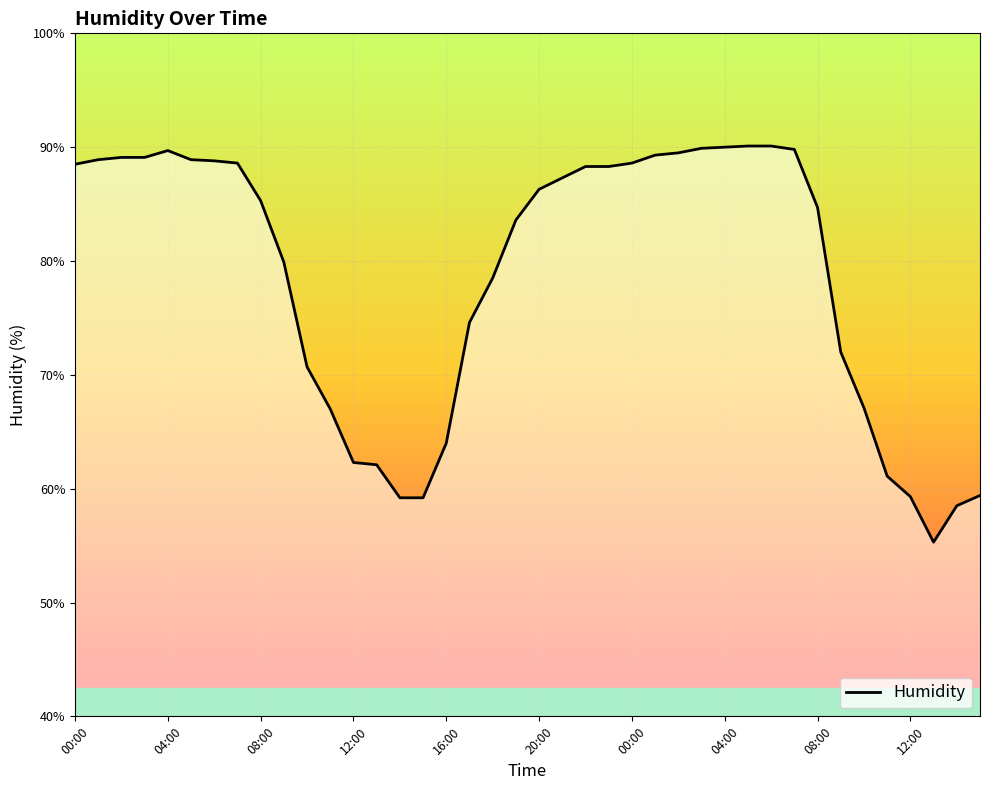

What is the smallest value displayed?

55.3